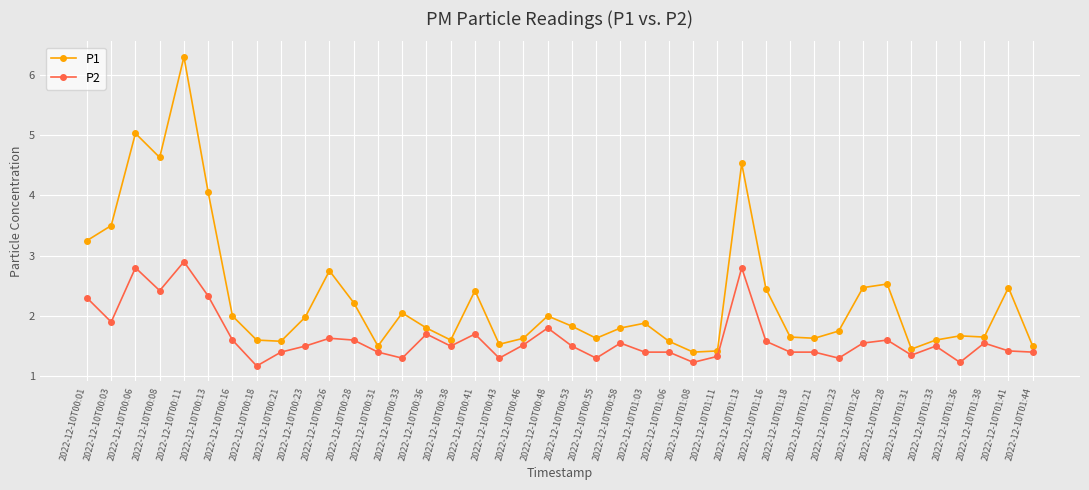

What is the difference between the maximum and minimum values in the P2 series?

1.7